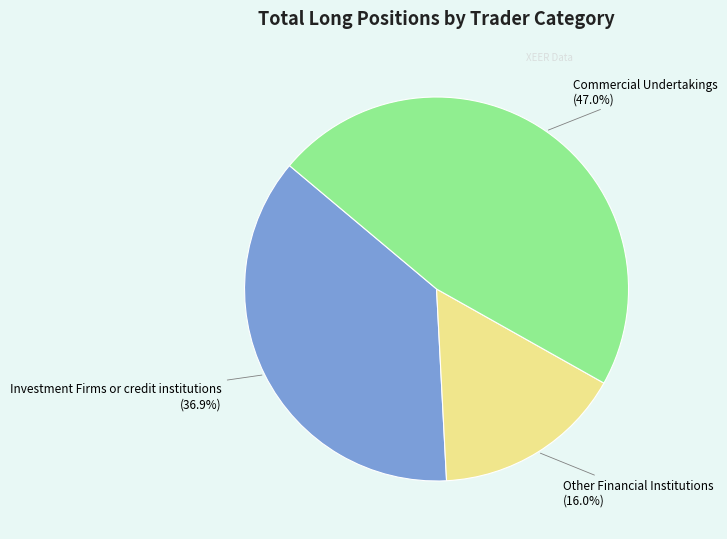

Which has a higher value, Commercial Undertakings or Investment Firms or credit institutions?

Commercial Undertakings